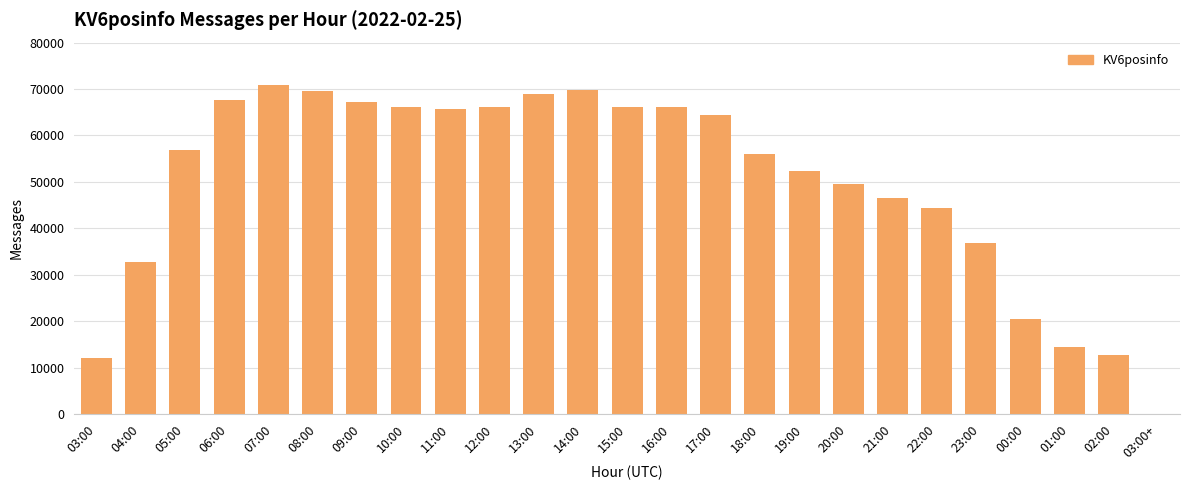

The chart shows a value of 69811 at 14:00. True or false?

True